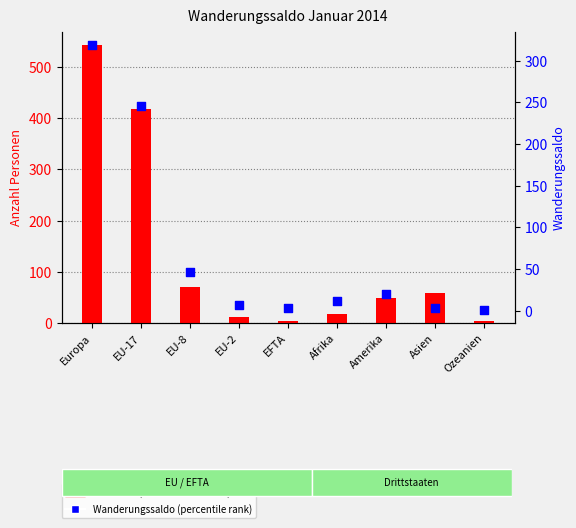

At which category is the sum across all series the highest?

Europa